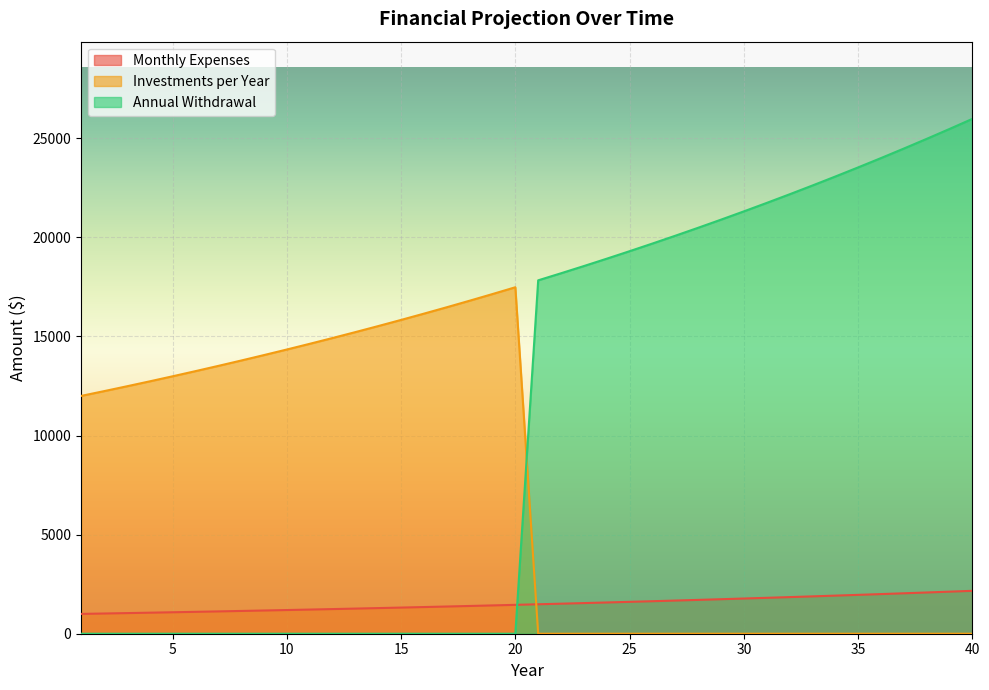

How many times do Monthly Expenses and Investments per Year cross each other?

1